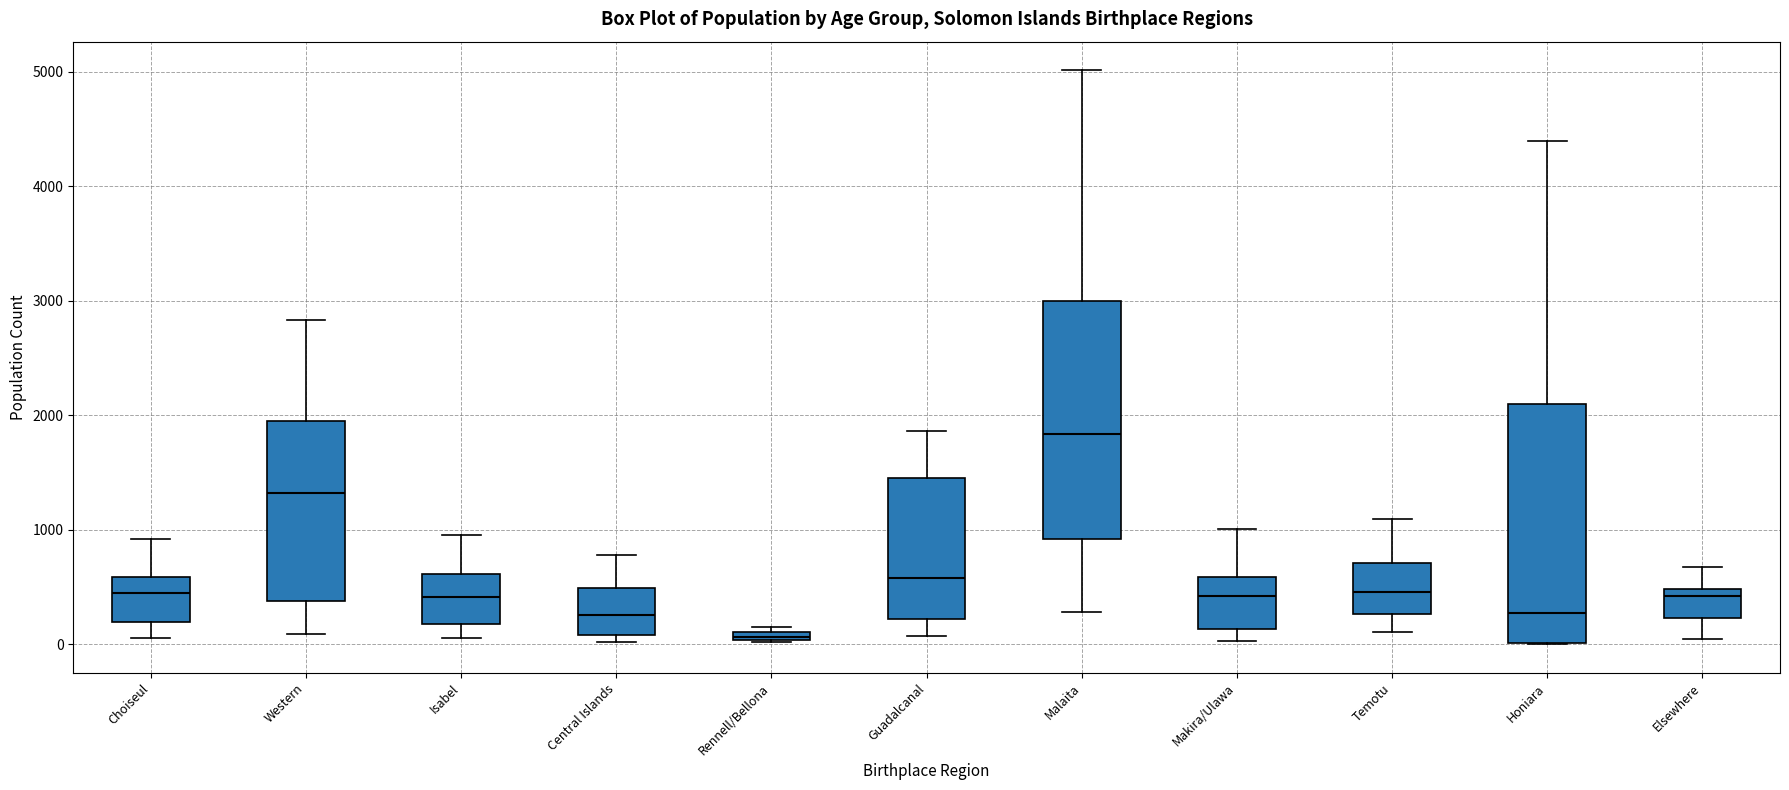

Which box has the highest median line?

Malaita